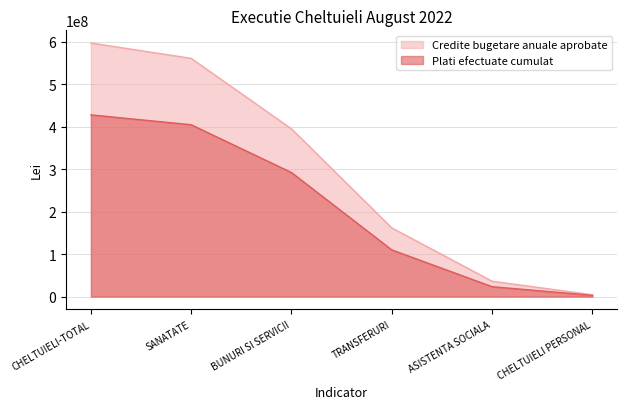

At which category is the sum across all series the highest?

CHELTUIELI-TOTAL